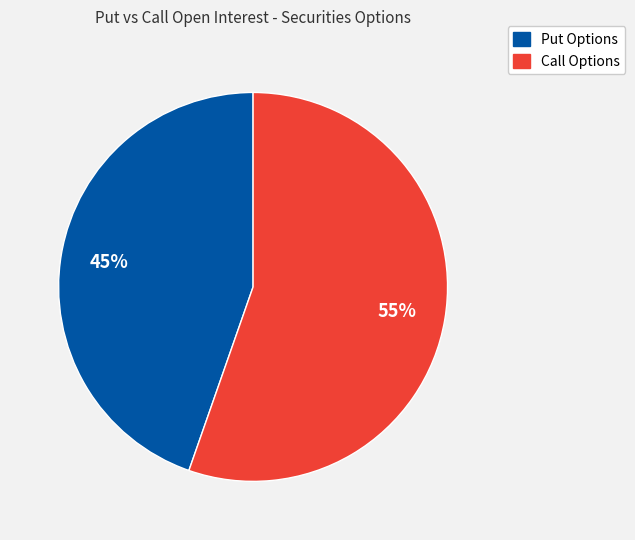

True or false: Call Options accounts for 61% of the total.

False